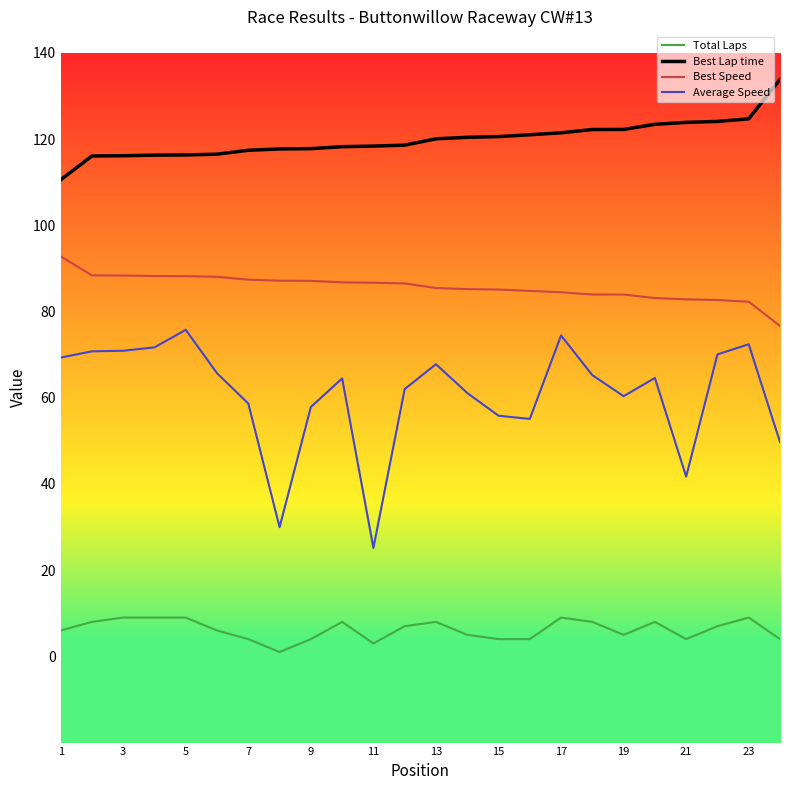

Which series has the largest total across all categories?

Best Lap time